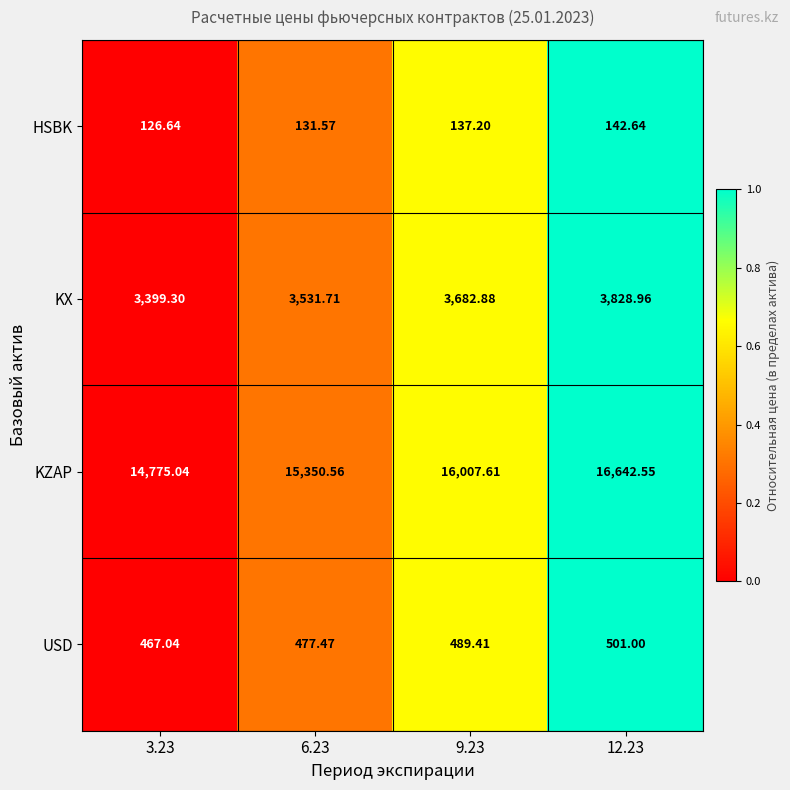

List the series in order of their peak value, highest first.

KZAP, KX, USD, HSBK